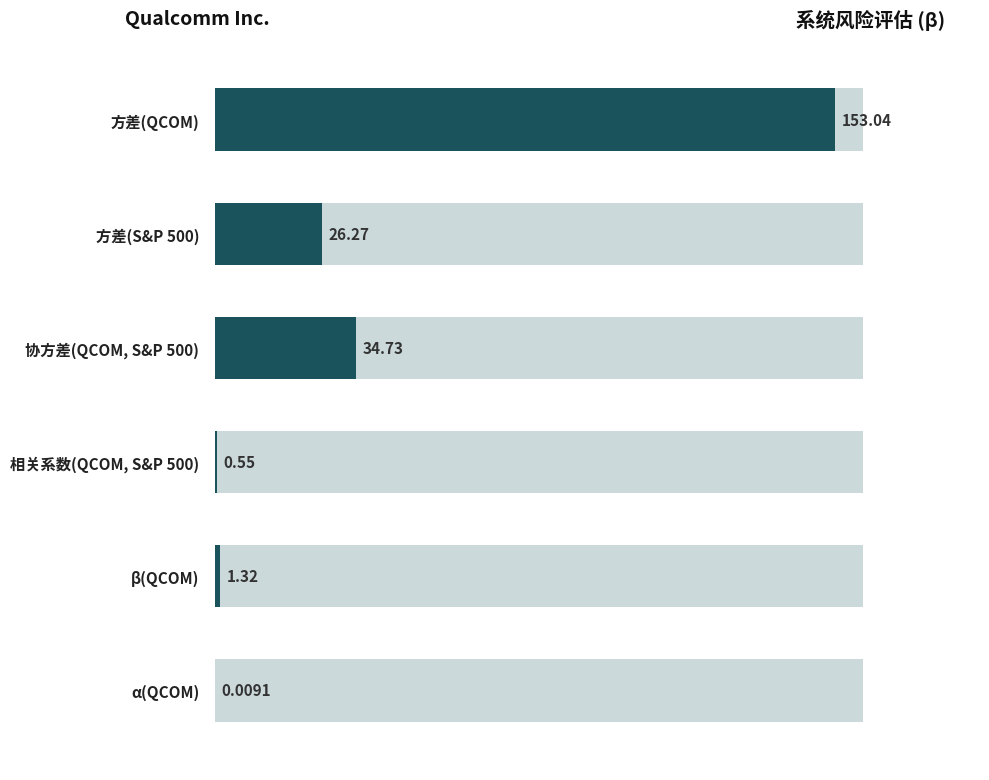

What is the difference between the maximum and second lowest values?

152.5